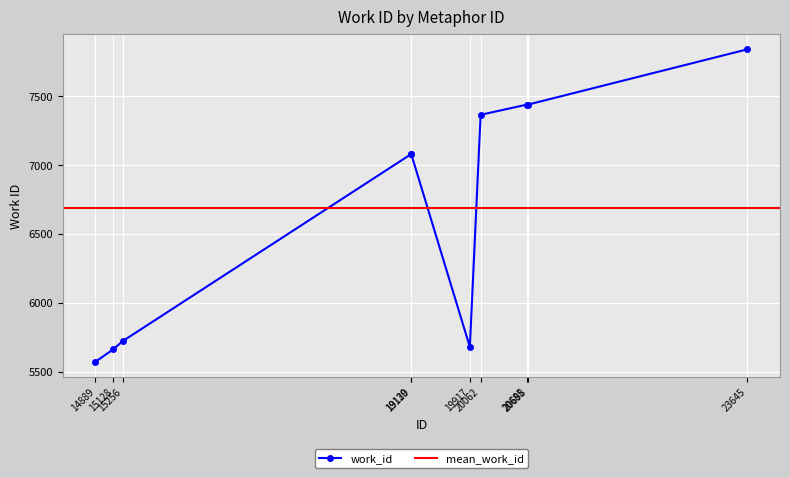

List the labels in order of value, largest first.

23645, 20685, 20698, 20062, 19129, 19130, 15256, 19917, 15128, 14889